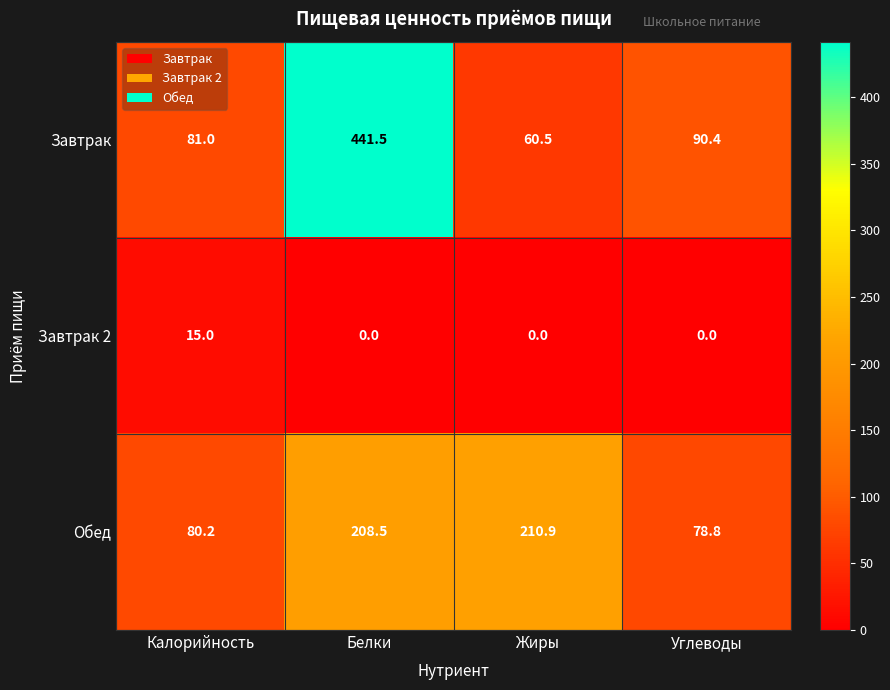

At how many categories does at least one series exceed 270?

1